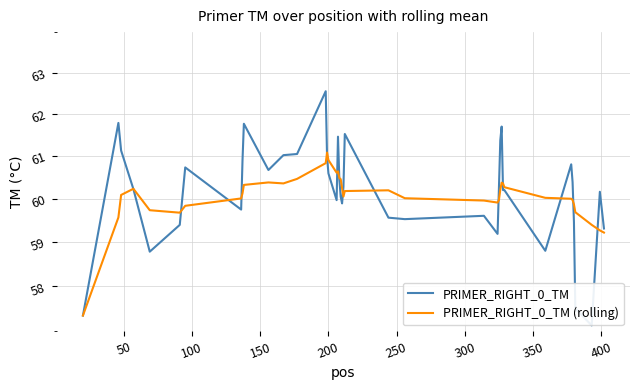

The value of PRIMER_RIGHT_0_TM (rolling) at 38 is 39.4. True or false?

False